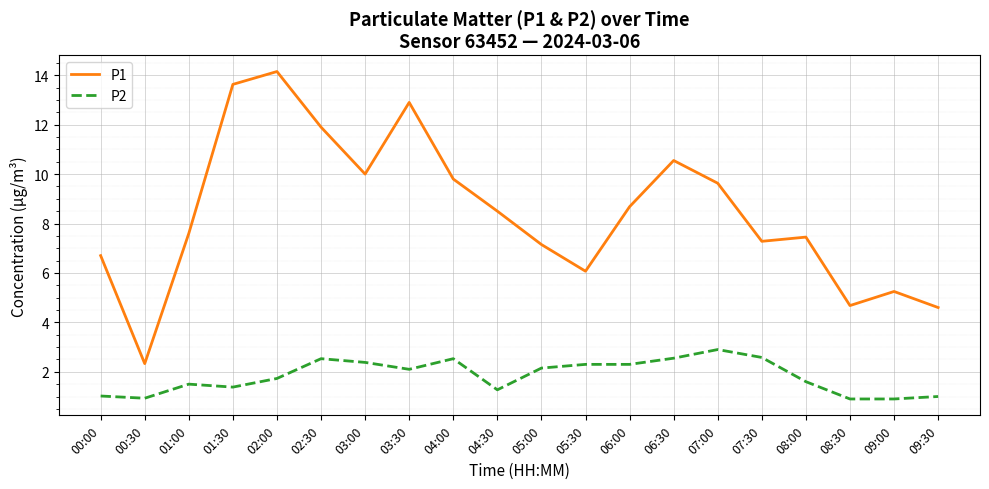

Which series has the largest total across all categories?

P1